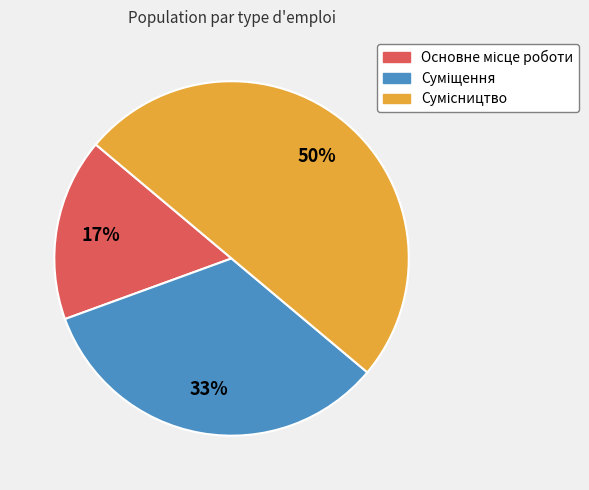

How many segments does this pie chart have?

3